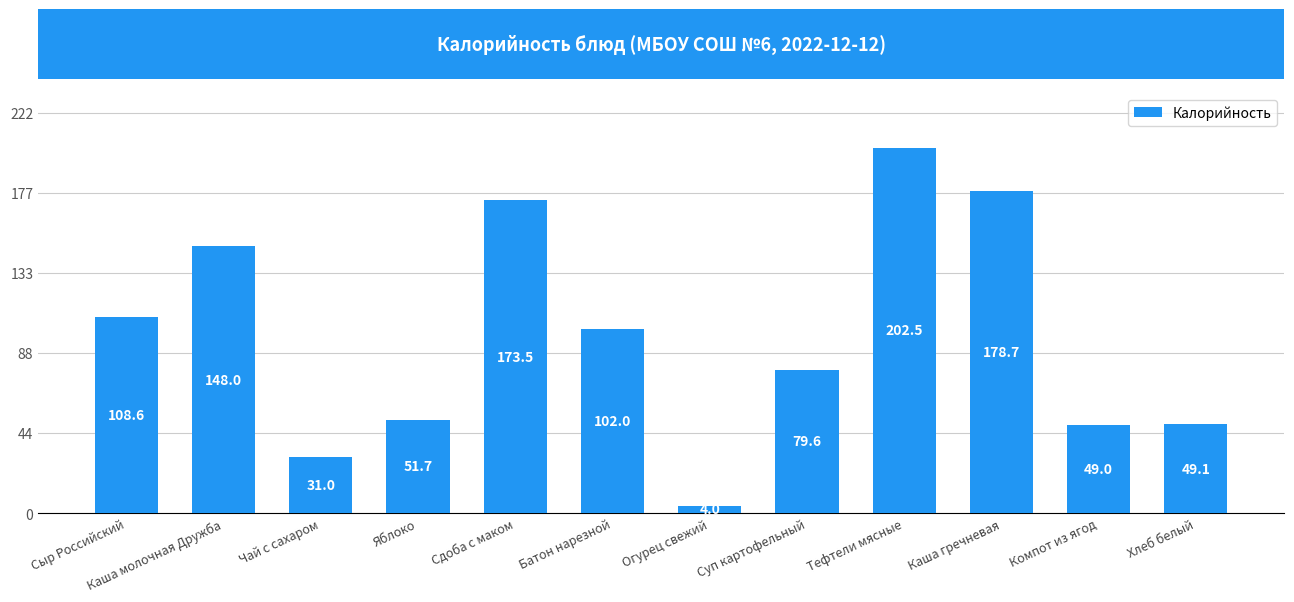

The chart shows a value of 31.0 at Чай с сахаром. True or false?

True